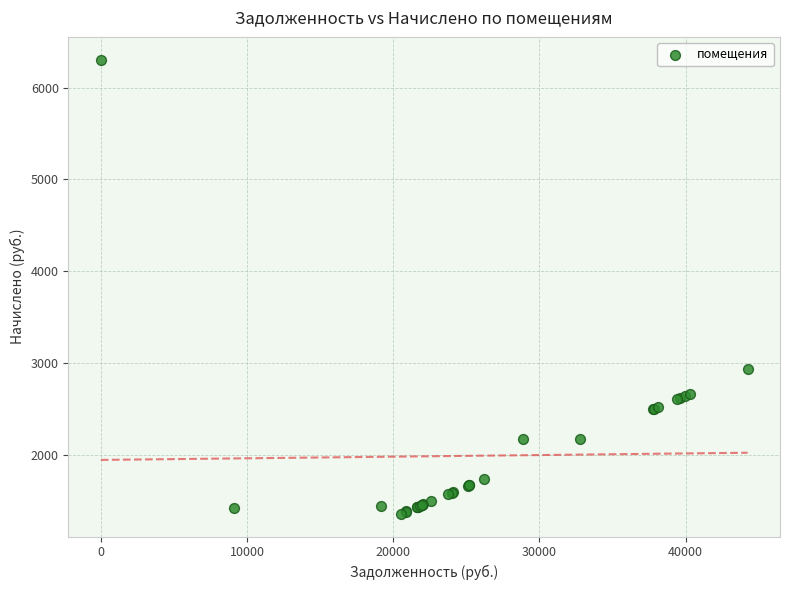

What Y value in the scatter plot is closest to 3831?

2930.8